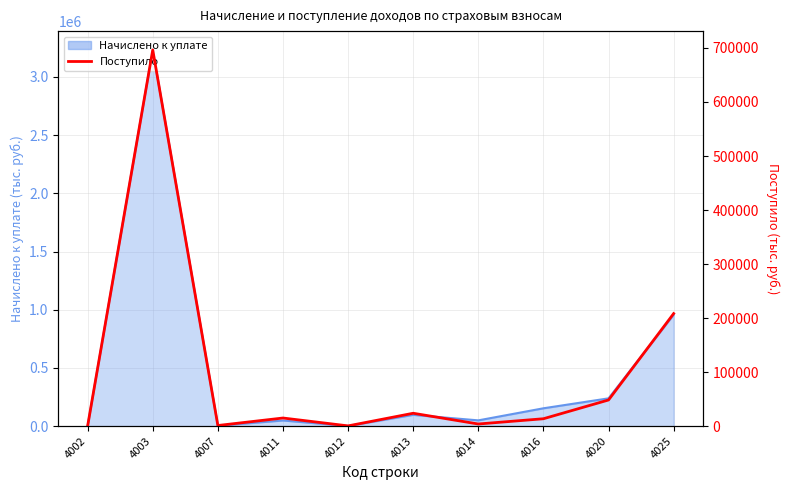

Does the chart display data point markers on the line(s)?

No